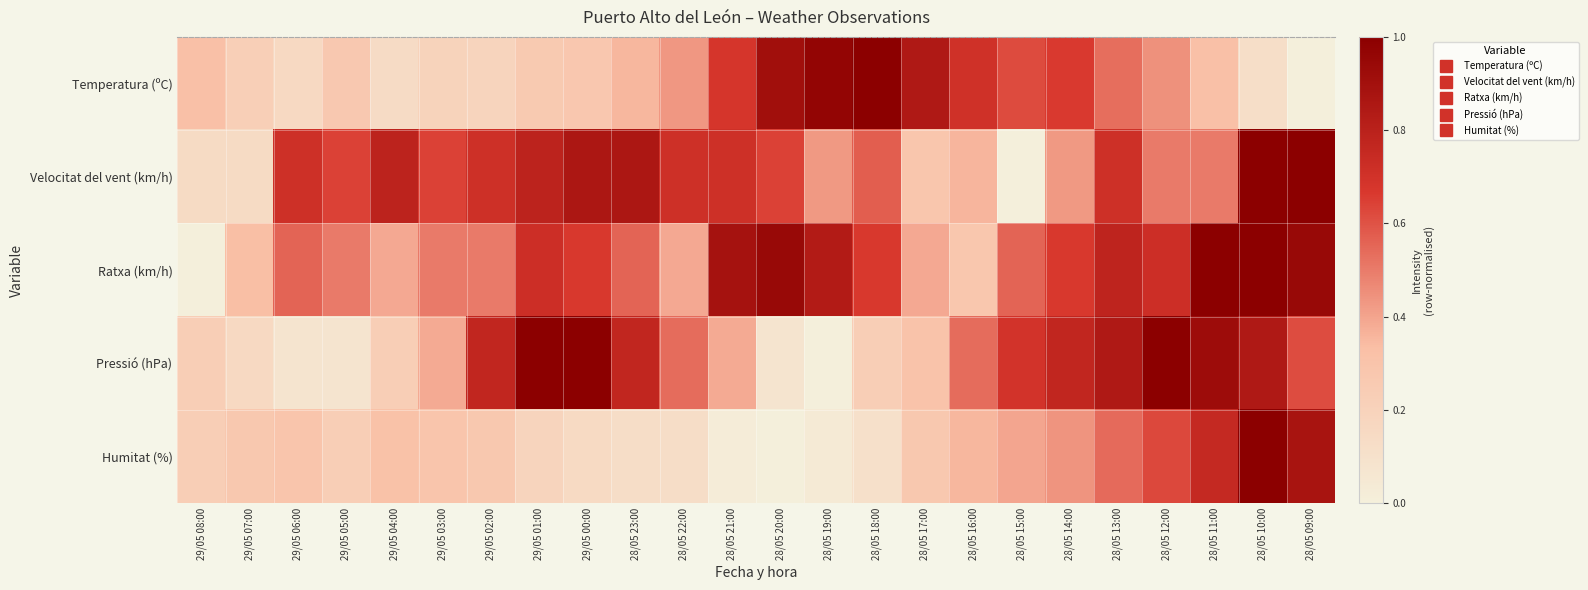

Which series has the largest total across all categories?

Ratxa (km/h)